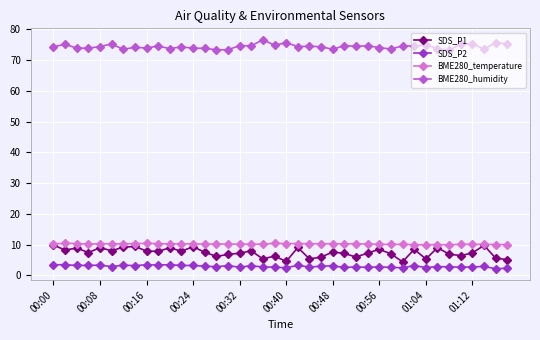

What is the smallest value displayed?

2.2